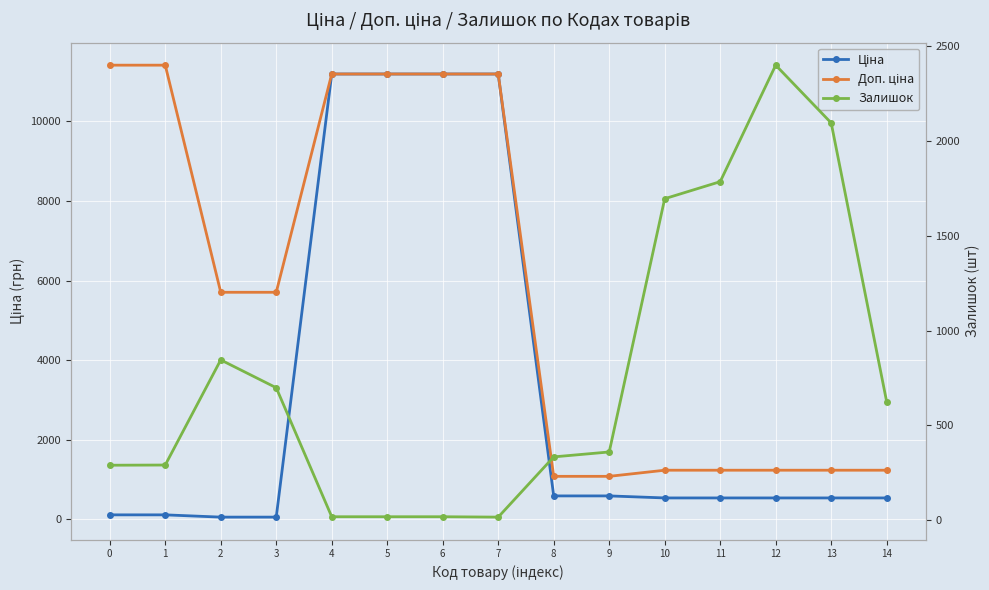

Count the number of data series in this chart.

3